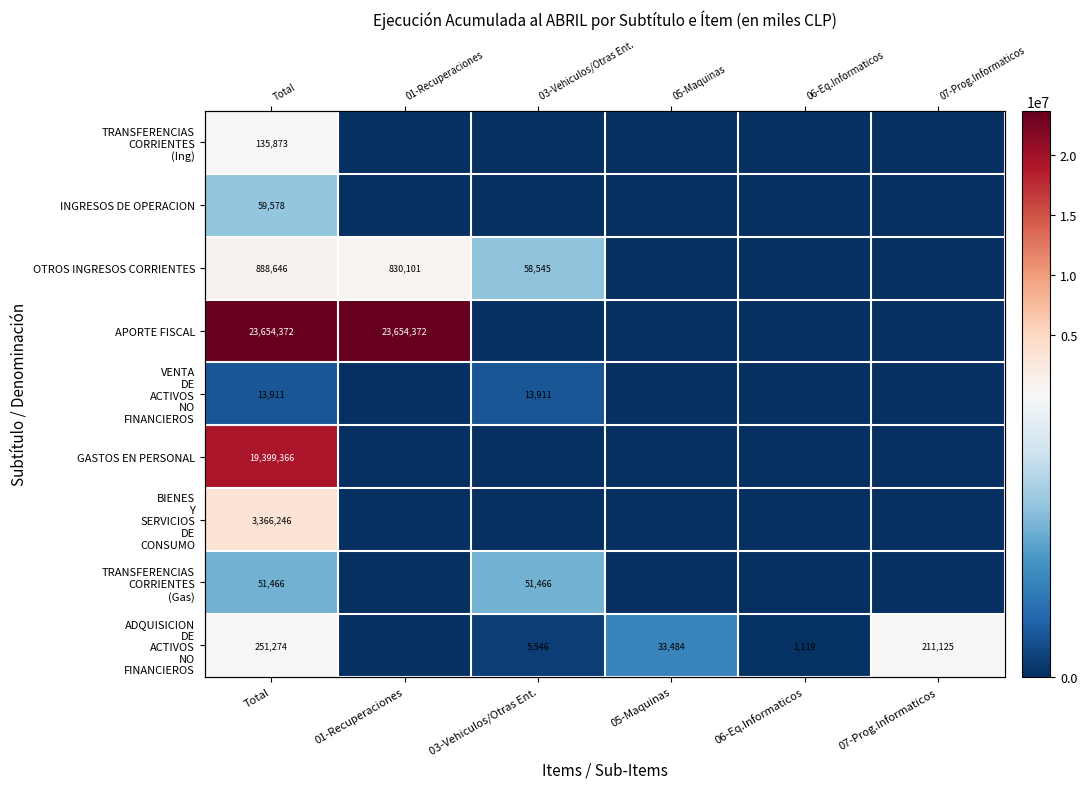

Is it true that TRANSFERENCIAS CORRIENTES (Ing) equals 90365 at 03-Vehiculos/Otras Ent.?

False